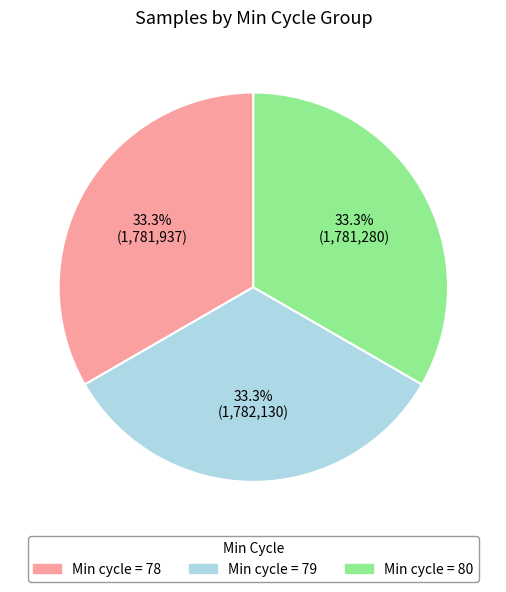

Is there any slice that represents more than half of the pie?

No